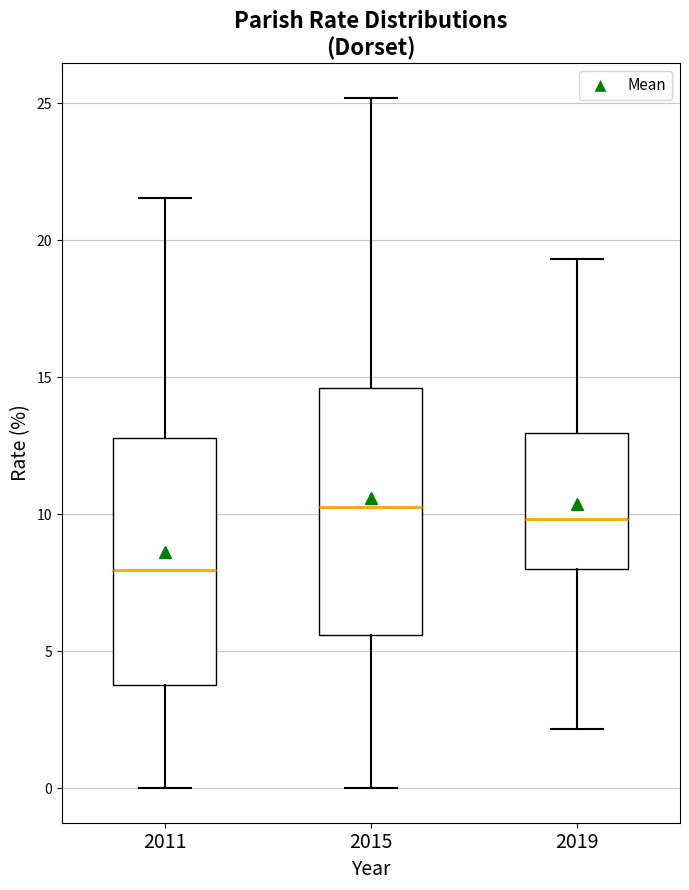

Reading left to right, read every box against the y-axis: the position of its median line, the range the box covers, and the ends of its whiskers. The values are not printed on the chart, so give them approximately, as read against the axis.

2011: median 8.0, box 4.0 to 13.0, whiskers 0.0 to 21.5
2015: median 10.0, box 5.5 to 14.5, whiskers 0.0 to 25.0
2019: median 10.0, box 8.0 to 13.0, whiskers 2.0 to 19.5